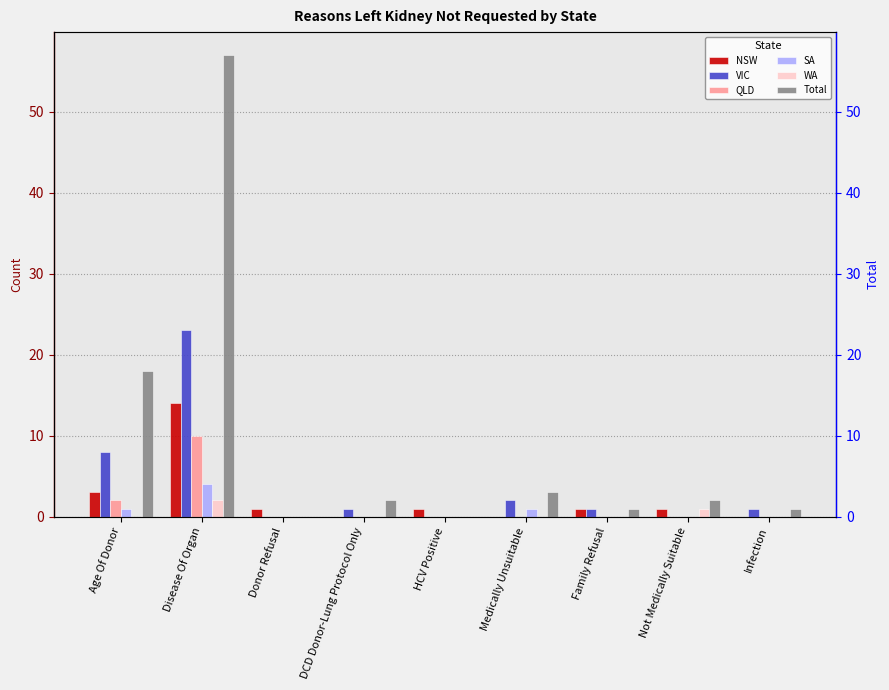

Reading right to left, list all the values displayed in this chart.

NSW: 0	1	1	0	1	0	1	14	3
VIC: 1	0	1	2	0	1	0	23	8
QLD: 0	0	0	0	0	0	0	10	2
SA: 0	0	0	1	0	0	0	4	1
WA: 0	1	0	0	0	0	0	2	0
Total: 1	2	1	3	0	2	0	57	18